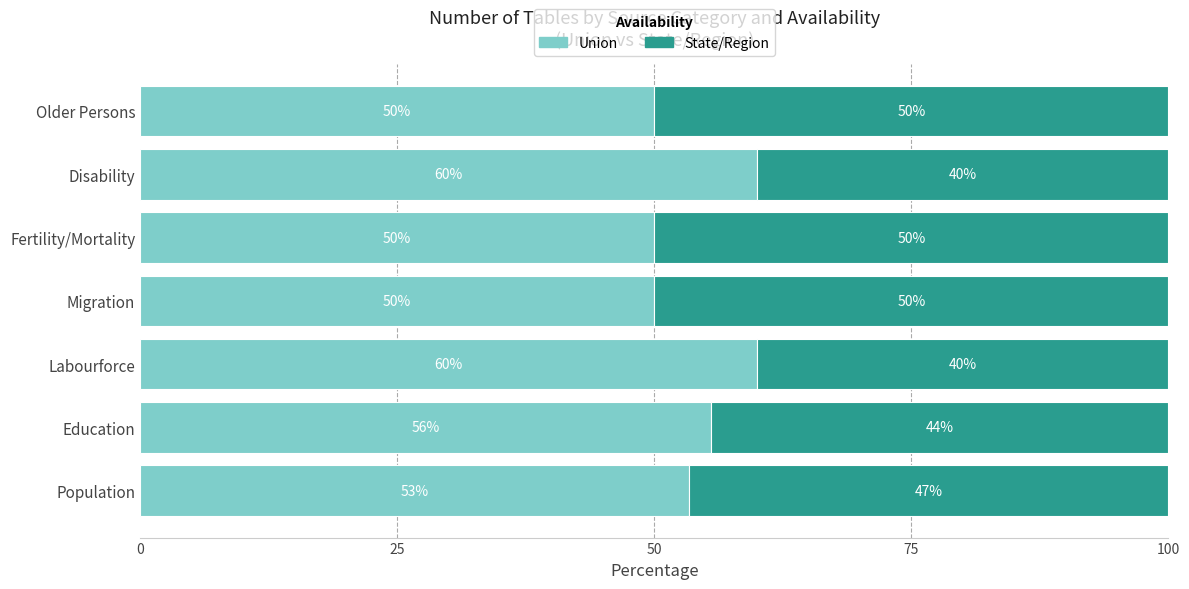

What is the difference between the maximum and second lowest values in the Union series?

10.0